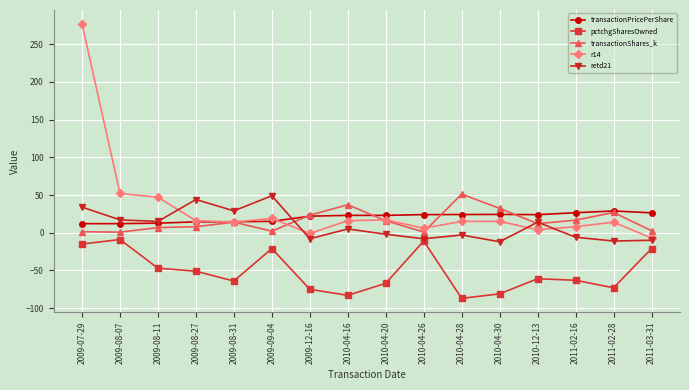

How many data points does each series have?

16